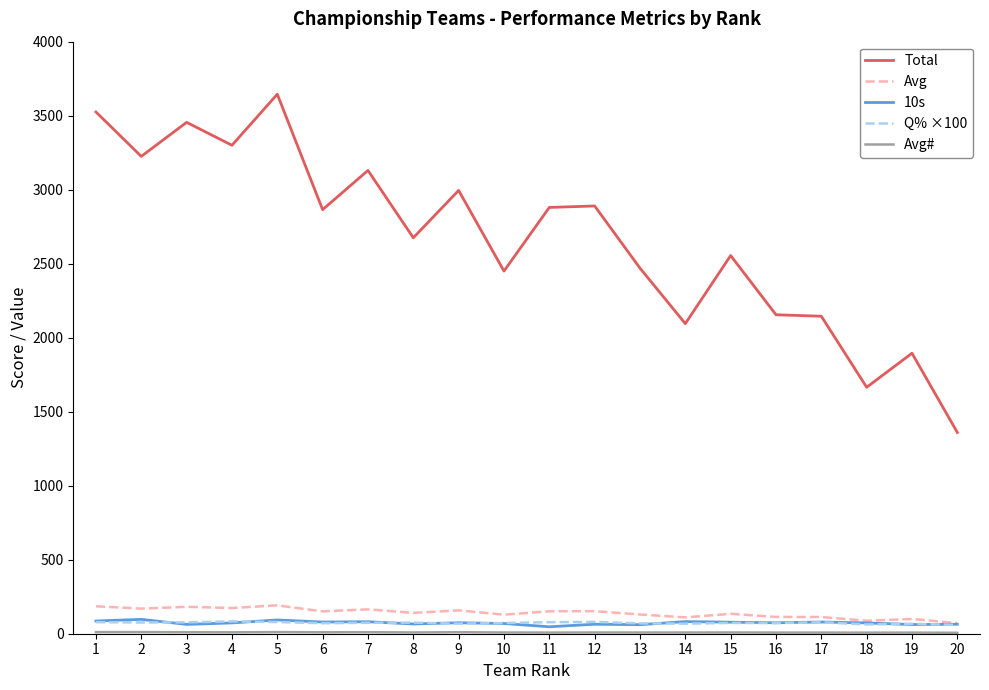

Does the chart have visible grid lines?

No